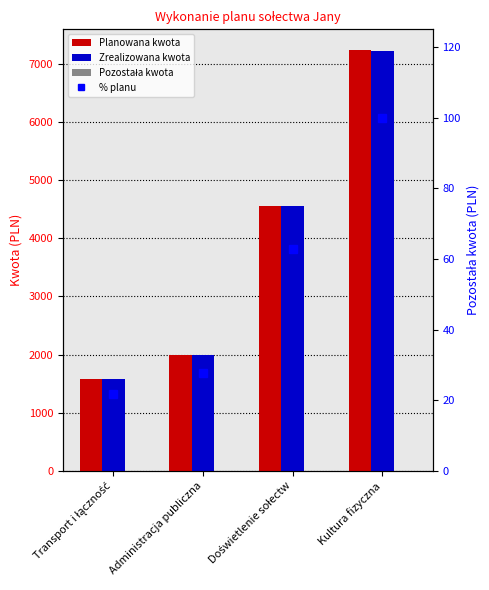

How many Pozostała kwota values are between 0 and 2?

3